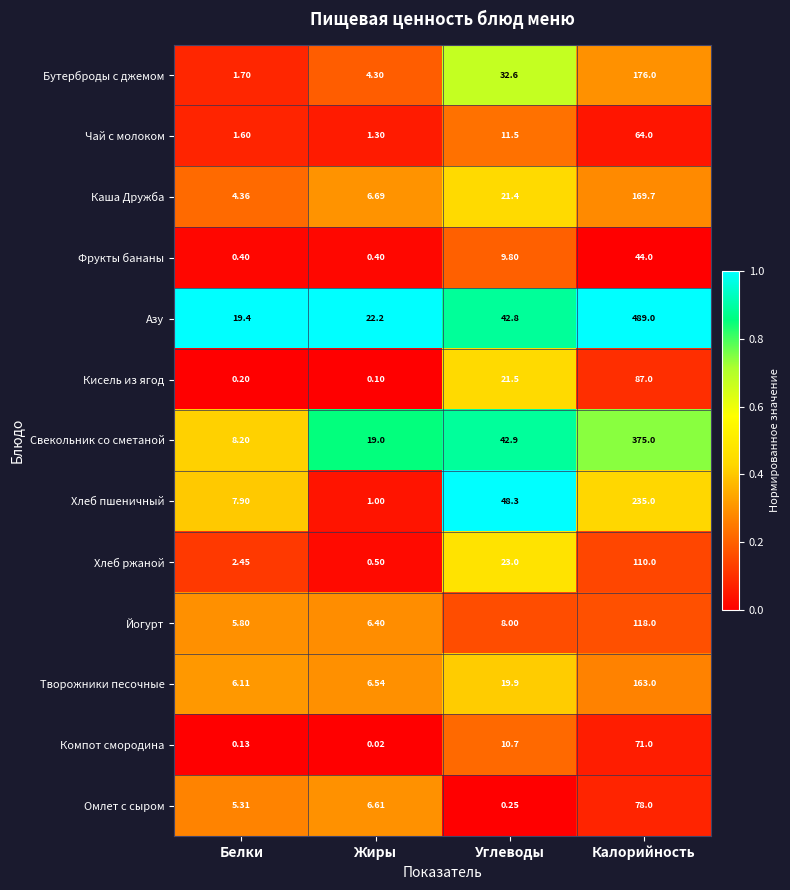

Which series has the widest spread of values?

Азу